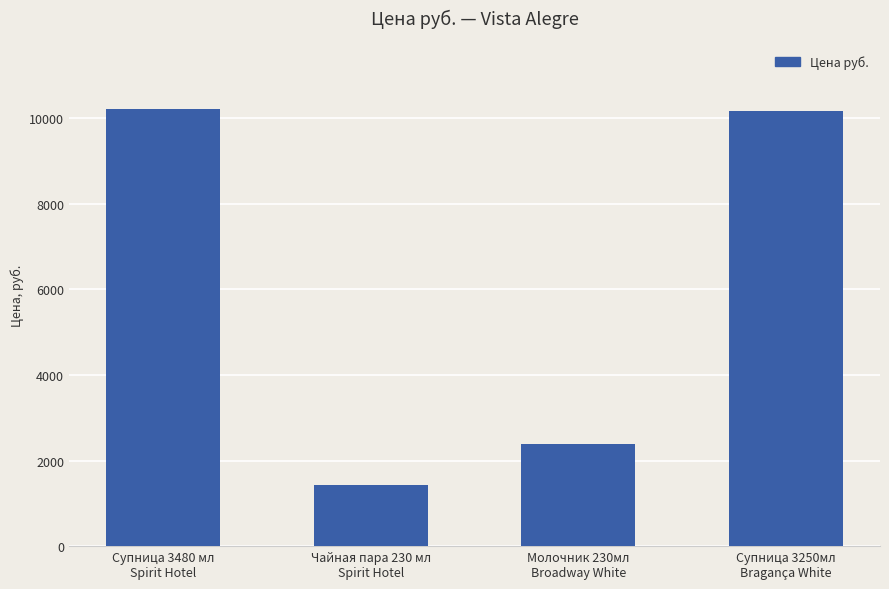

At which label does the data first exceed 10161?

Супница 3480 мл
Spirit Hotel